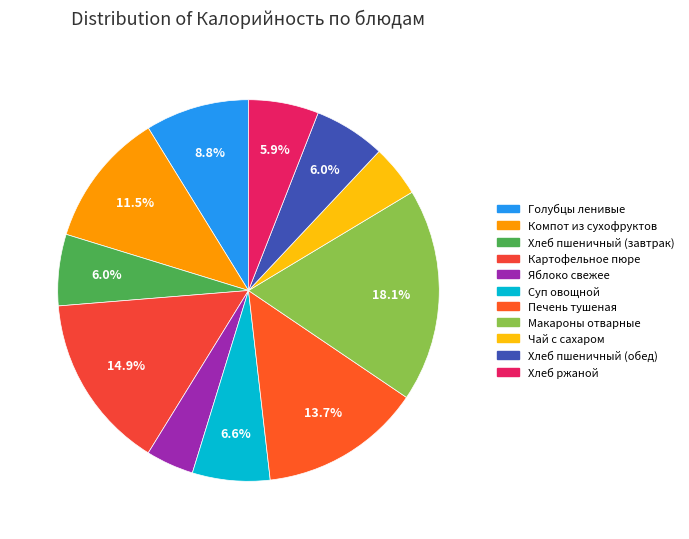

Rank the categories by value from highest to lowest.

Макароны отварные, Картофельное пюре, Печень тушеная, Компот из сухофруктов, Голубцы ленивые, Суп овощной, Хлеб пшеничный (завтрак), Хлеб пшеничный (обед), Хлеб ржаной, Чай с сахаром, Яблоко свежее